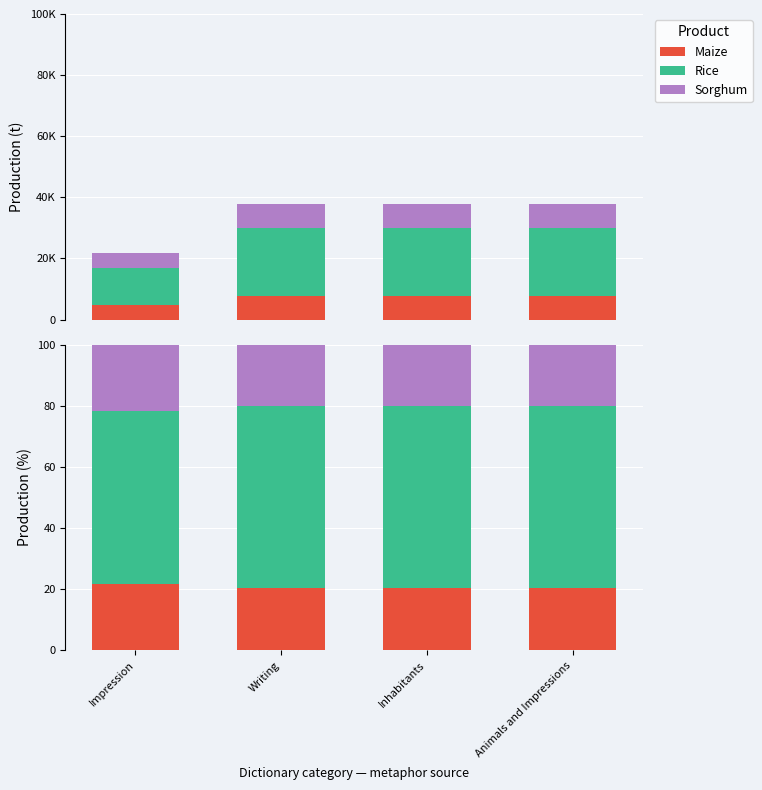

What is the total value across all series at Animals and Impressions?

100.0